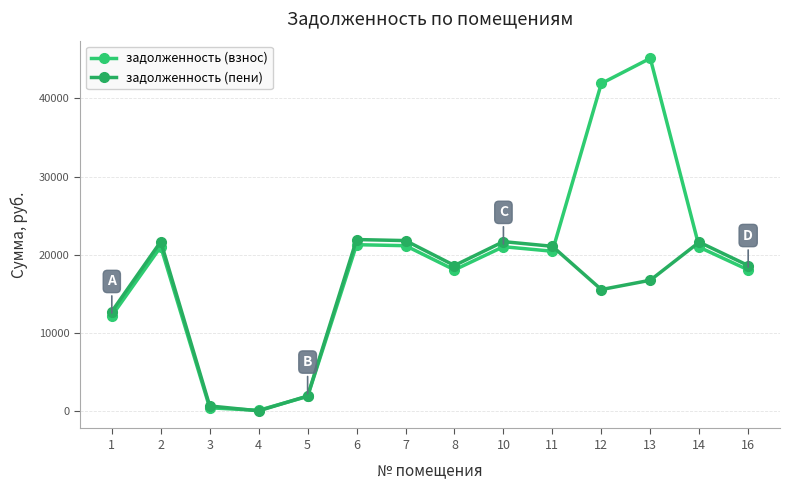

Where do задолженность (пени) and задолженность (взнос) first cross each other?

3 and 4